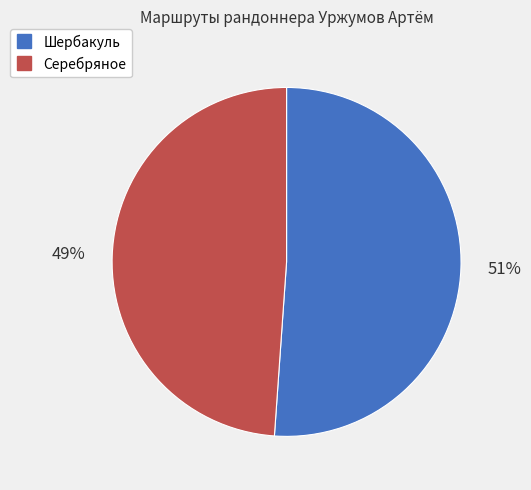

Count the number of slices in the pie.

2